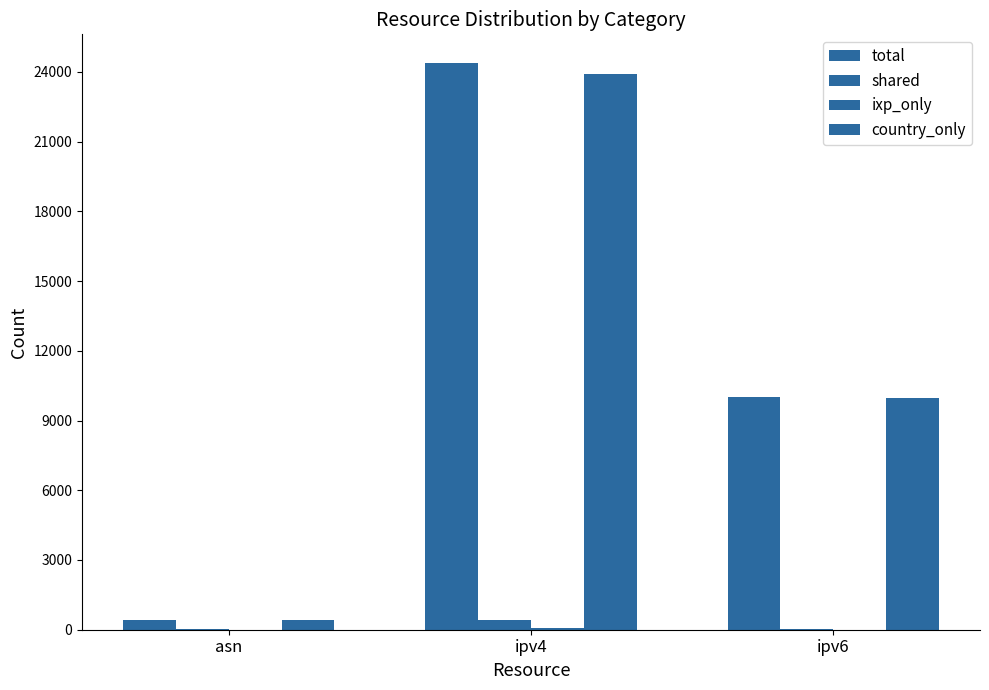

What is the maximum value for ixp_only?

72